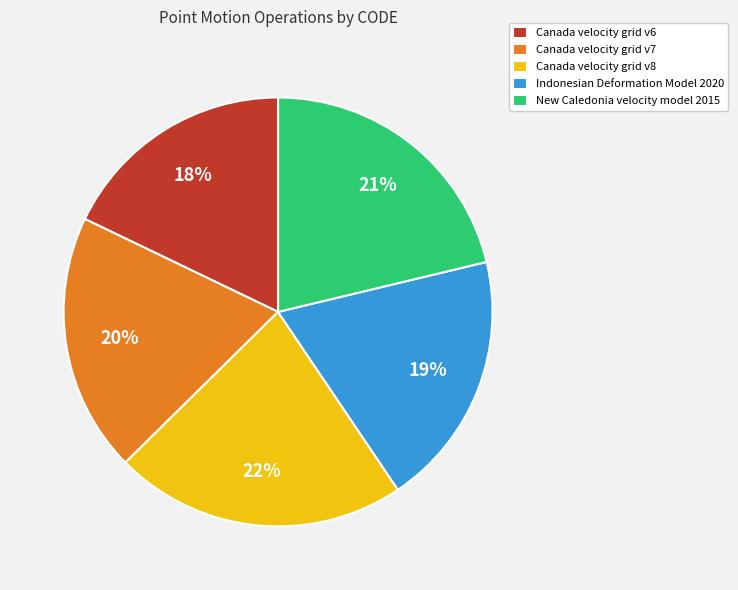

To the nearest percent, what percentage of the pie is Canada velocity grid v7?

20%